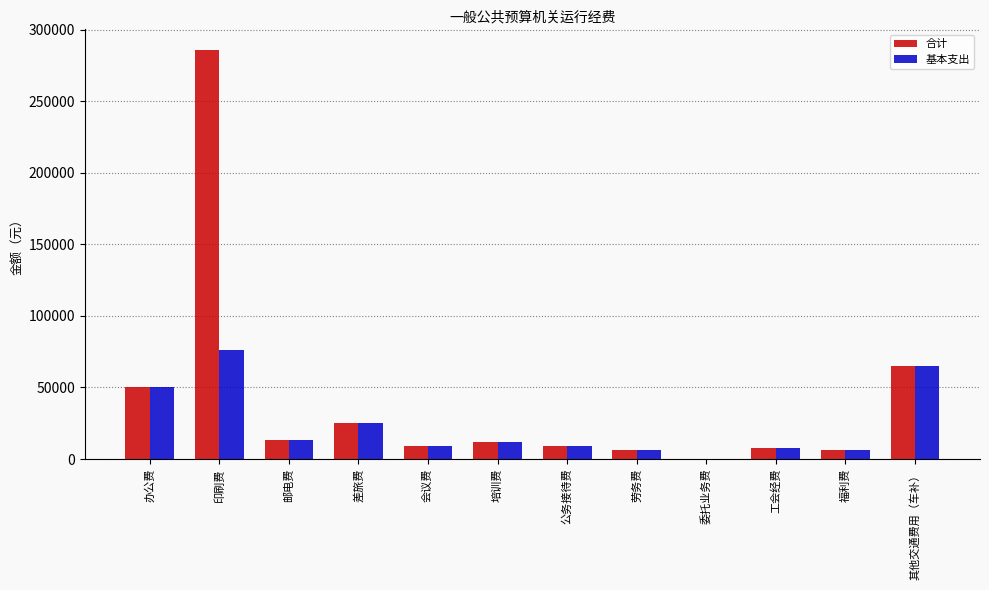

Where is 合计 nearest to the value 143000?

其他交通费用（车补）